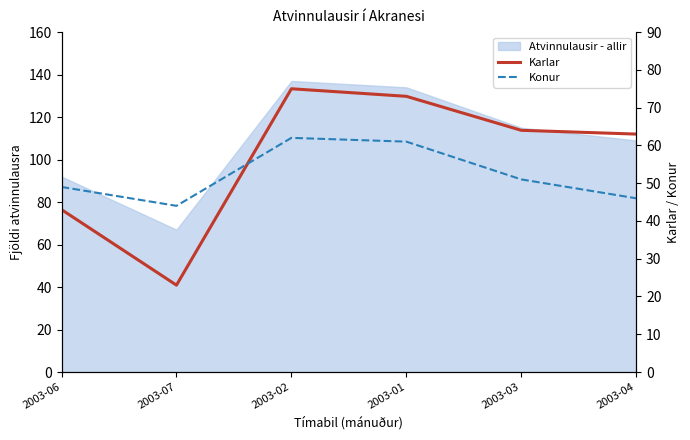

At 2003-06, list the series in order from largest to smallest.

Konur, Karlar